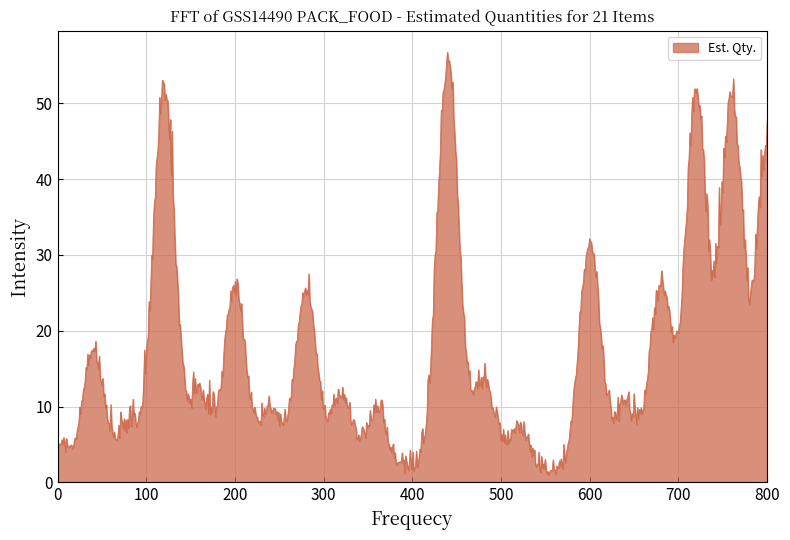

What is the greatest value displayed?

56.7